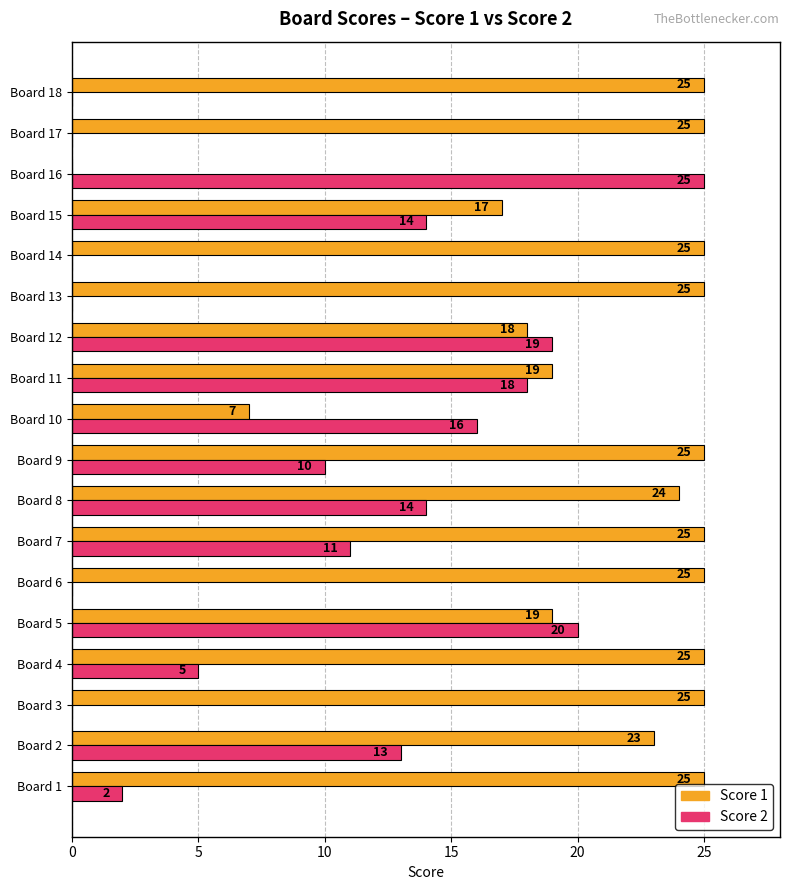

What is the sum of all Score 2 values?

167